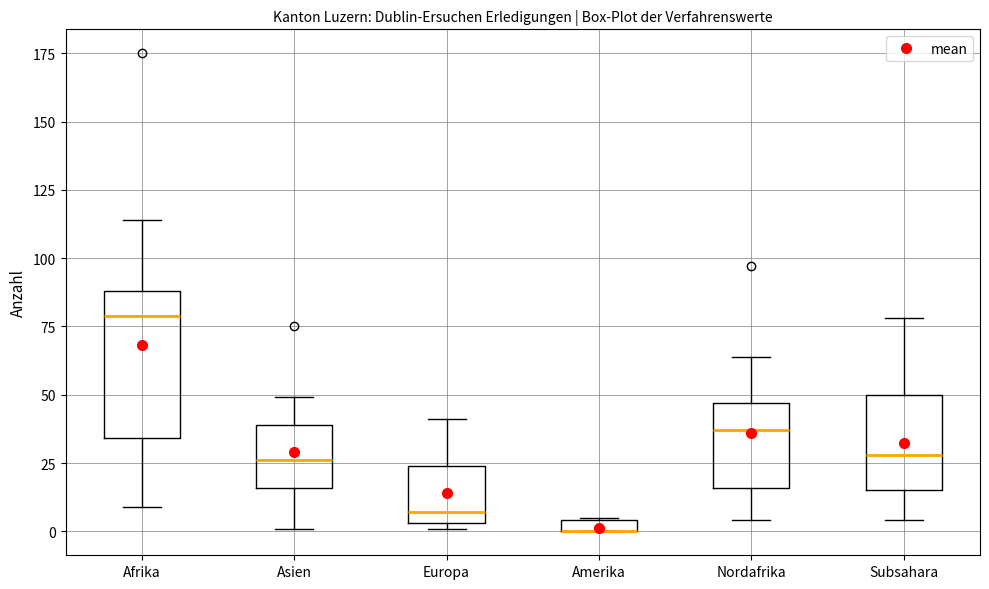

Comparing the boxes themselves (not the whiskers), which one is the tallest?

Afrika